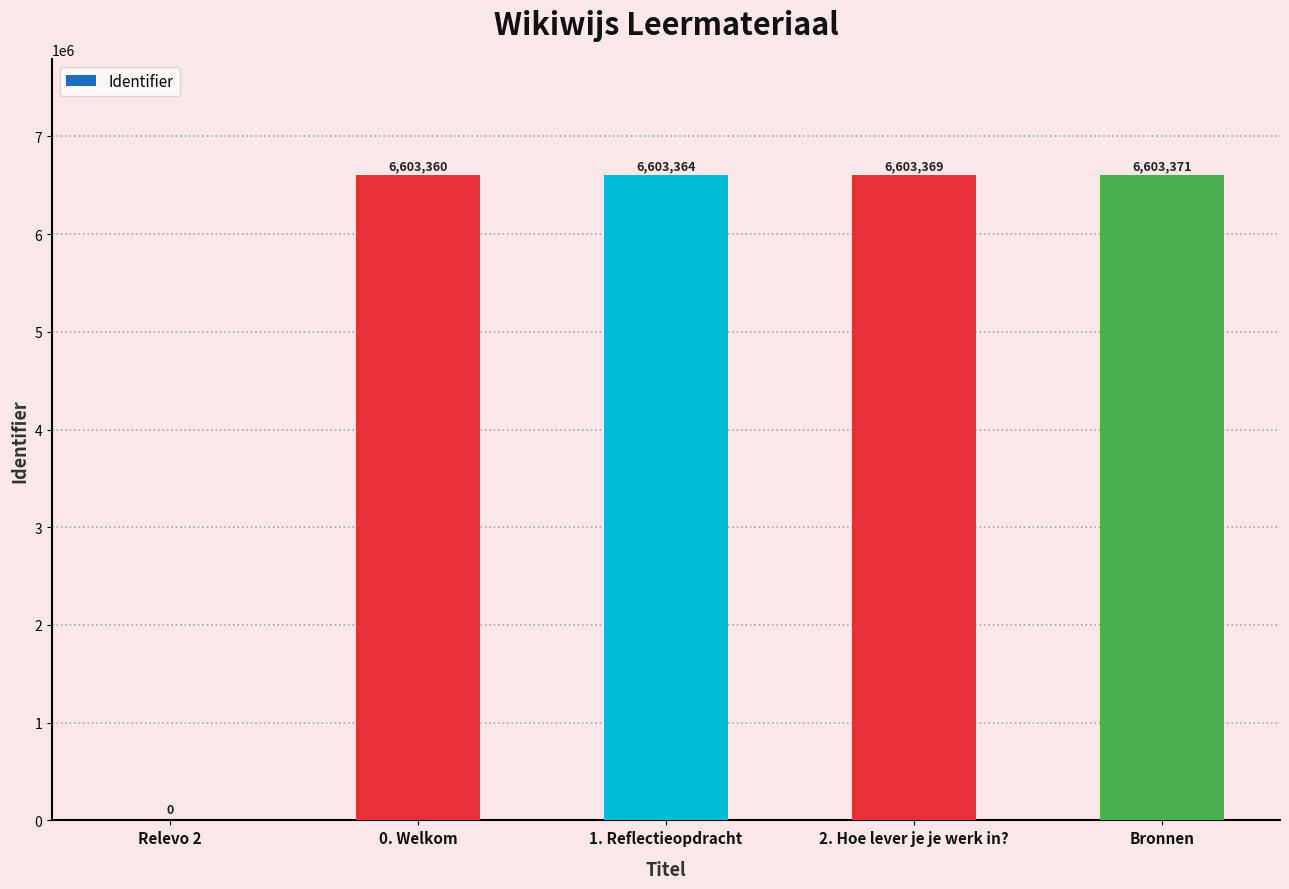

What is the difference between the values at 0. Welkom and Bronnen?

11